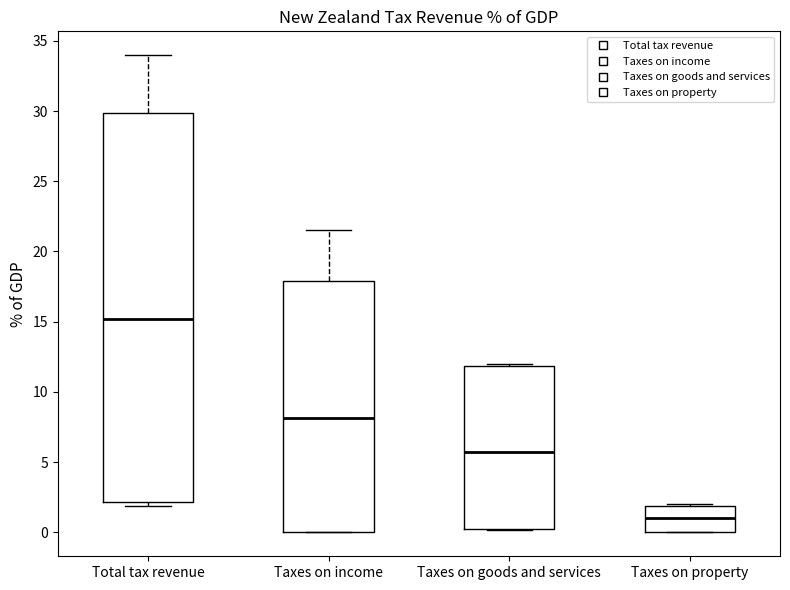

Comparing the boxes themselves (not the whiskers), which one is the tallest?

Total tax revenue